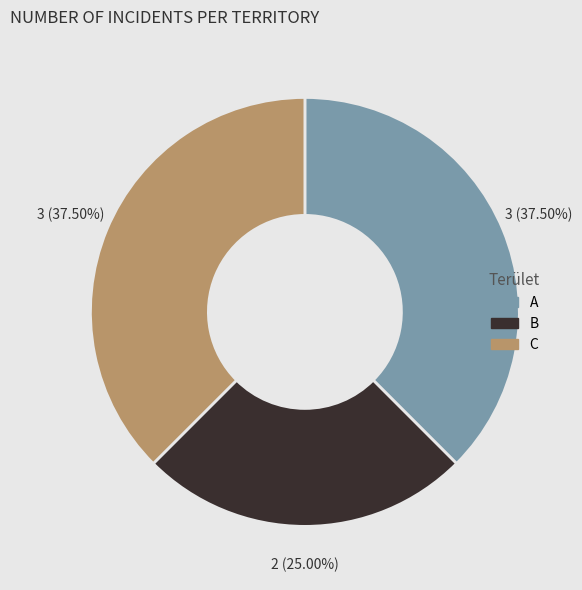

Does C represent more than half of the total?

No